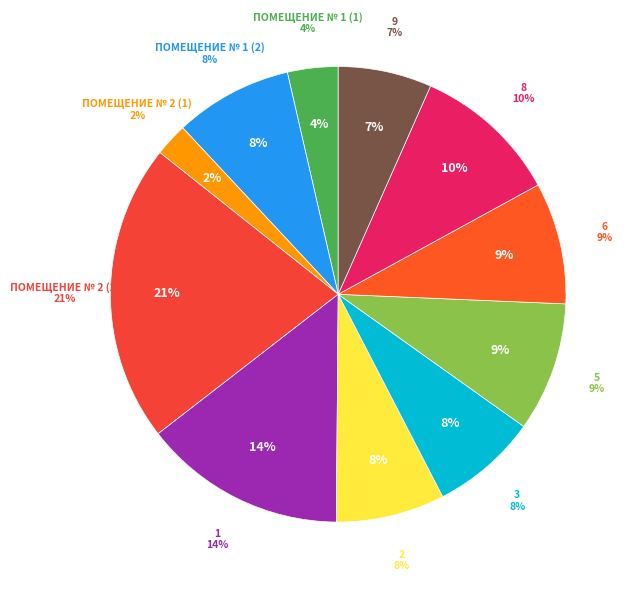

To the nearest percent, what percentage of the pie is 5?

9%